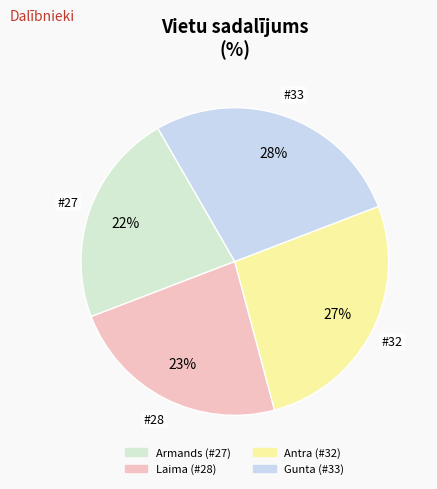

How many slices are in this pie chart?

4